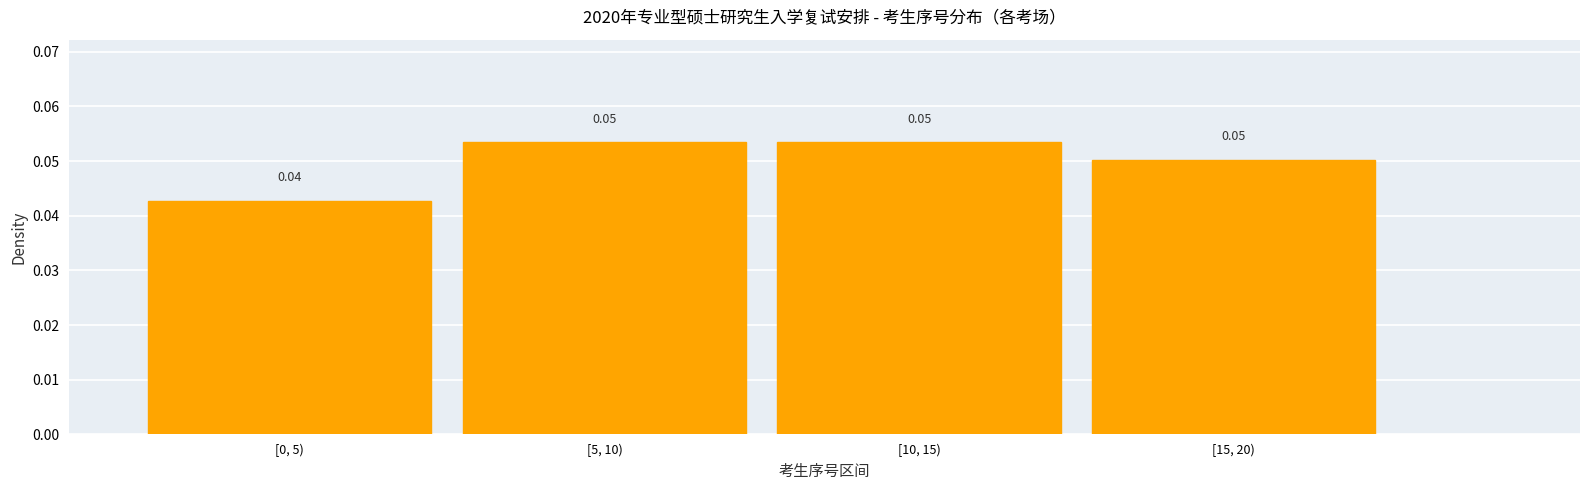

Between [0, 5) and [10, 15), which is larger?

[10, 15)